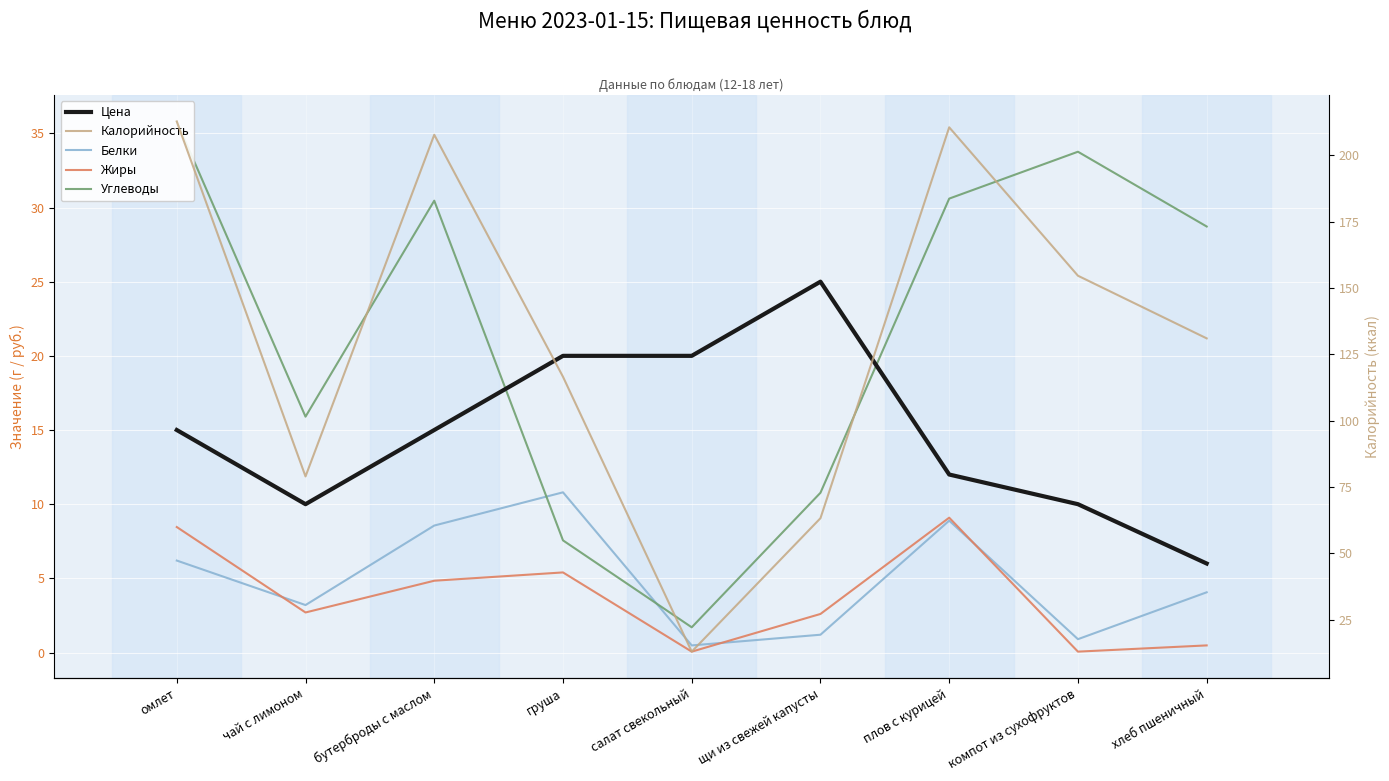

In Жиры, how many points are higher than both neighbors (excluding endpoints)?

2